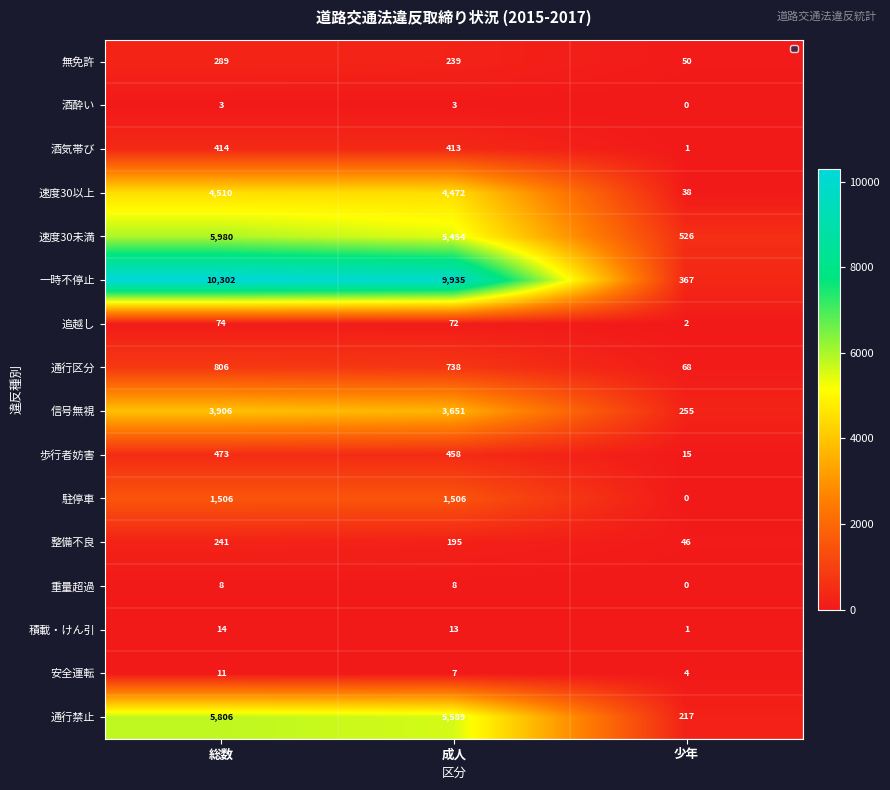

Between 成人 and 少年, which series saw the biggest shift?

一時不停止